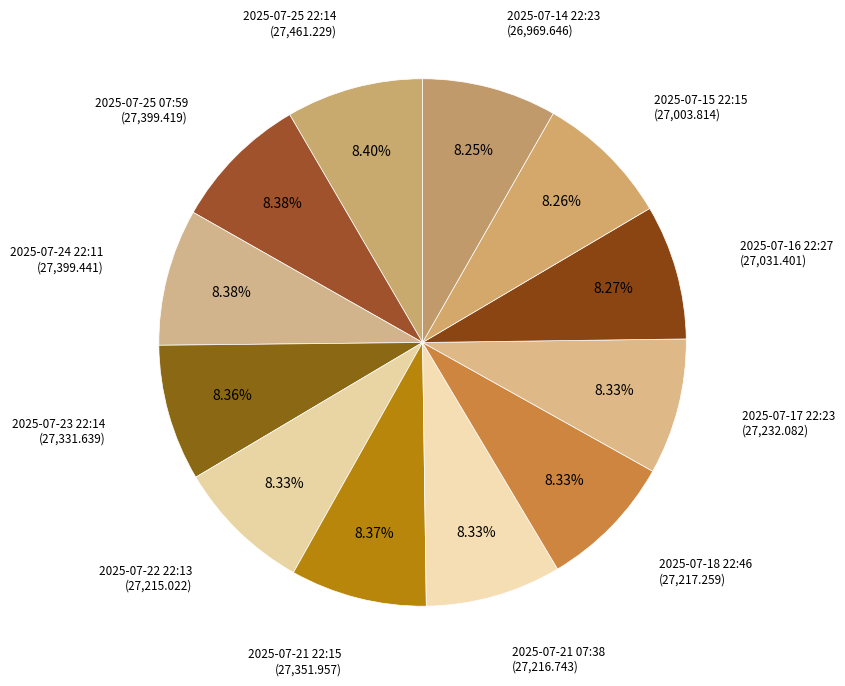

Which slice is the smallest?

2025-07-14 22:23